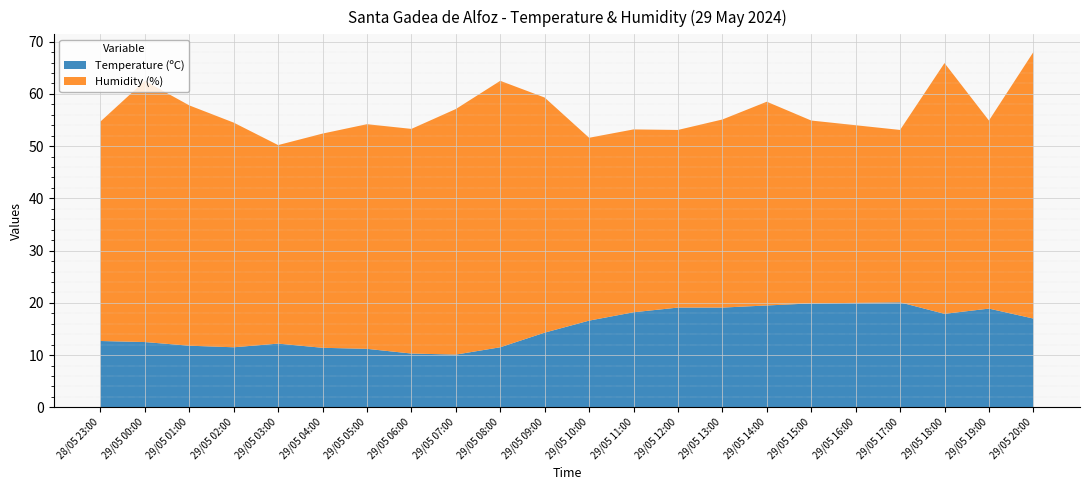

Reading right to left, what are all the values shown in this chart?

Temperature (ºC): 29/05 20:00=17.0	29/05 19:00=18.9	29/05 18:00=17.9	29/05 17:00=20.1	29/05 16:00=20.0	29/05 15:00=19.9	29/05 14:00=19.5	29/05 13:00=19.1	29/05 12:00=19.1	29/05 11:00=18.2	29/05 10:00=16.6	29/05 09:00=14.3	29/05 08:00=11.5	29/05 07:00=10.1	29/05 06:00=10.3	29/05 05:00=11.2	29/05 04:00=11.4	29/05 03:00=12.2	29/05 02:00=11.5	29/05 01:00=11.8	29/05 00:00=12.5	28/05 23:00=12.7
Humidity (%): 29/05 20:00=51.0	29/05 19:00=36.0	29/05 18:00=48.0	29/05 17:00=33.0	29/05 16:00=34.0	29/05 15:00=35.0	29/05 14:00=39.0	29/05 13:00=36.0	29/05 12:00=34.0	29/05 11:00=35.0	29/05 10:00=35.0	29/05 09:00=45.0	29/05 08:00=51.0	29/05 07:00=47.0	29/05 06:00=43.0	29/05 05:00=43.0	29/05 04:00=41.0	29/05 03:00=38.0	29/05 02:00=43.0	29/05 01:00=46.0	29/05 00:00=50.0	28/05 23:00=42.0